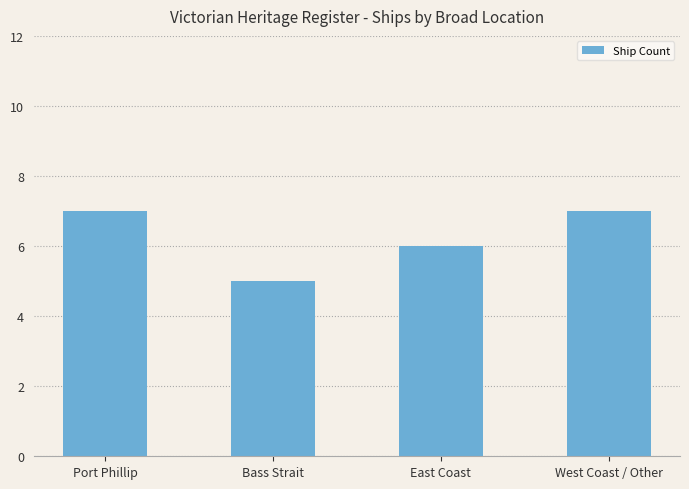

What is the smallest value displayed?

5